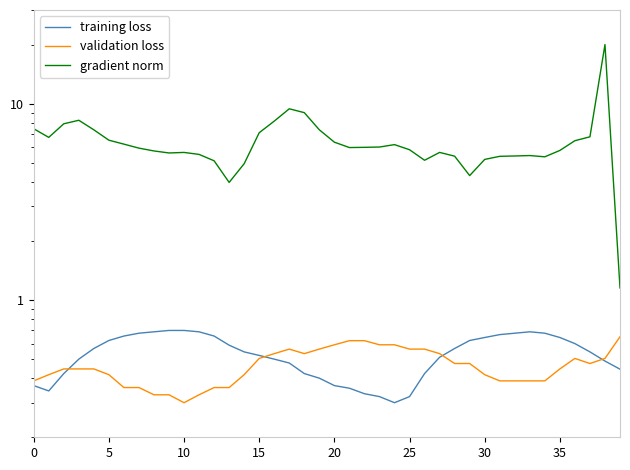

What is the approximate value of gradient norm at 22?

6.0